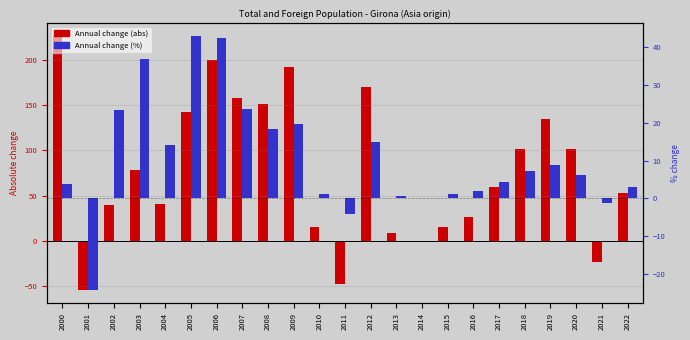

What is the difference between the Annual change (abs) values at 2021 and 2004?

64.0